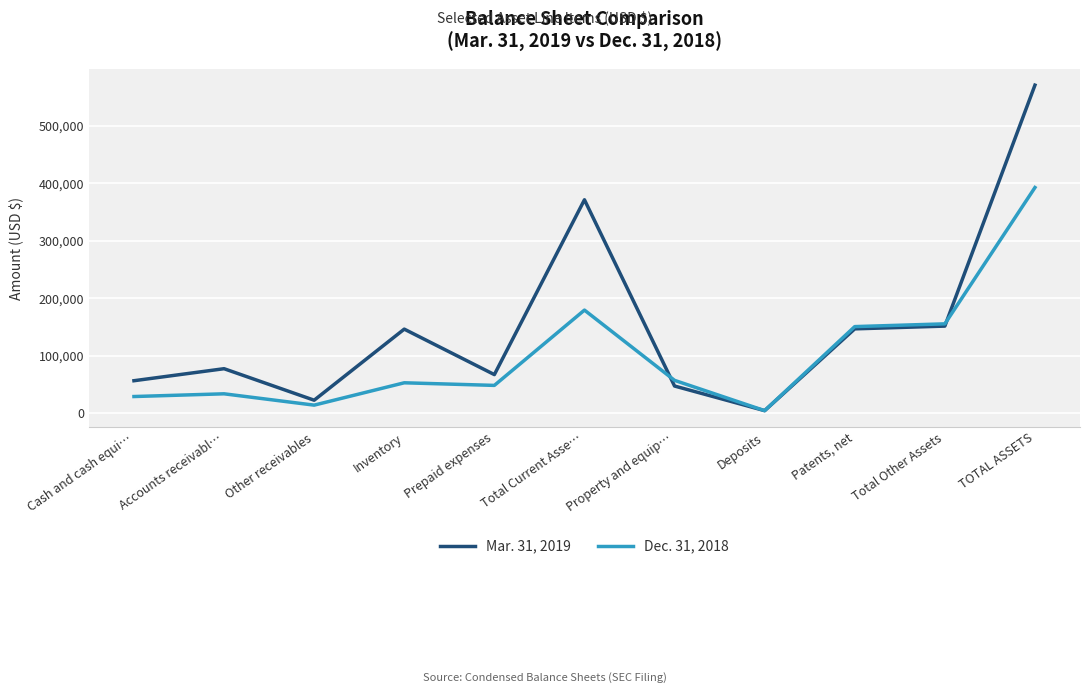

Which label corresponds to the largest value in the chart?

TOTAL ASSETS